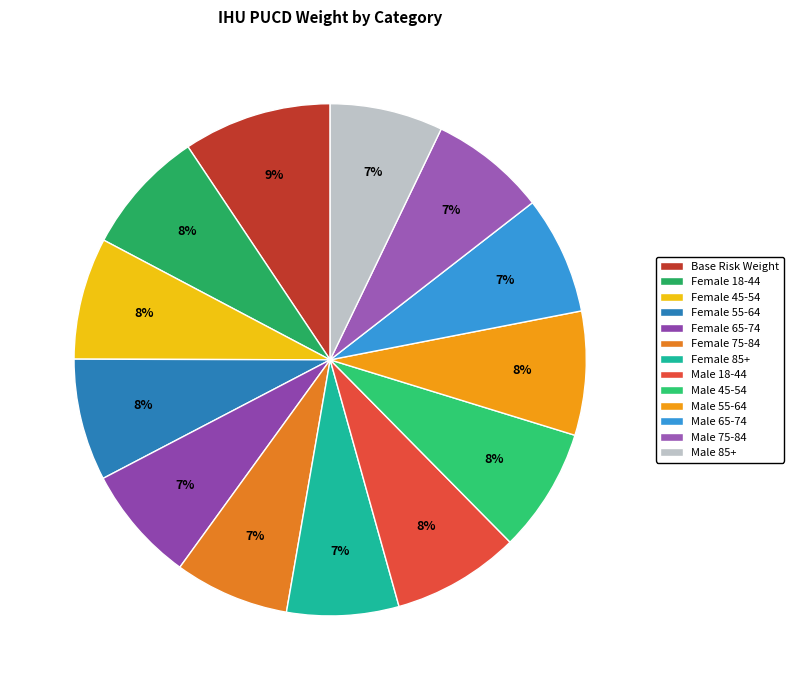

To the nearest percent, what is the difference between the largest and smallest slice percentages?

2%